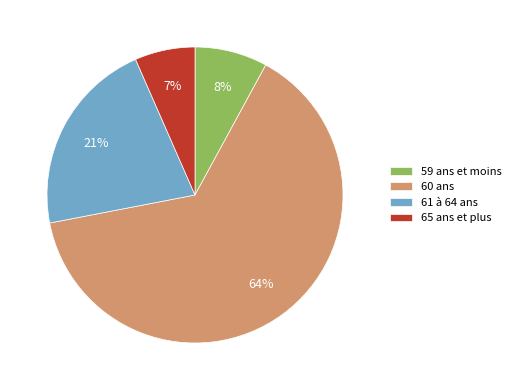

Does 60 ans account for over 50% of the chart?

Yes